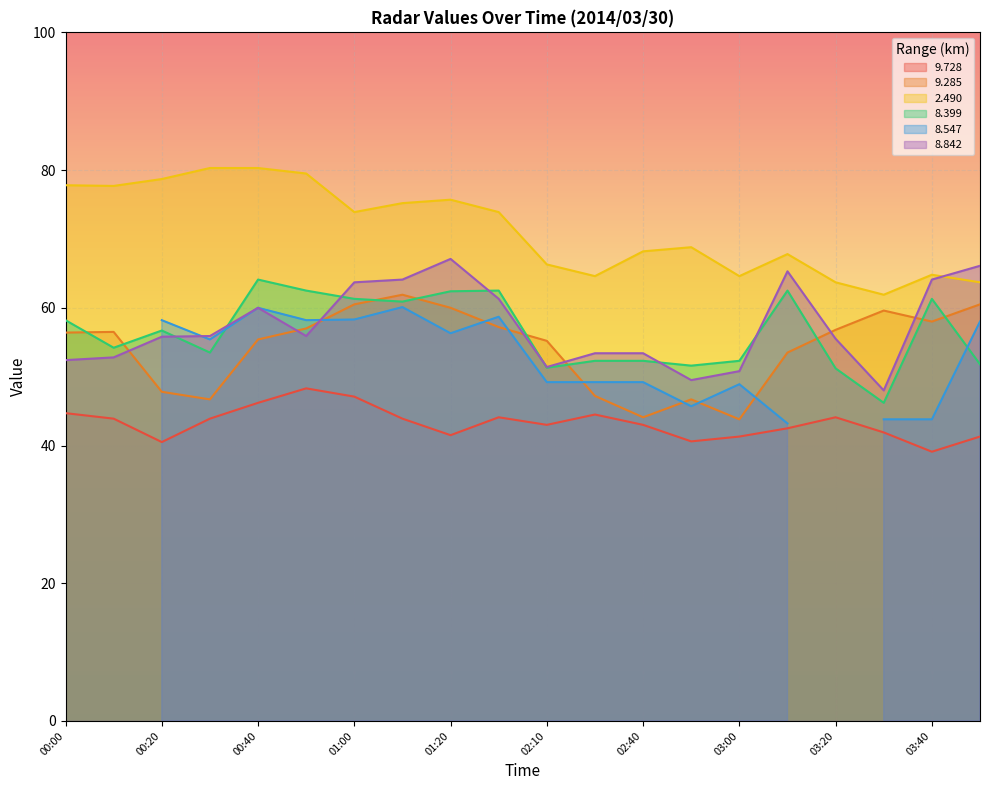

True or false: 8.842 and 9.728 cross at least once.

False